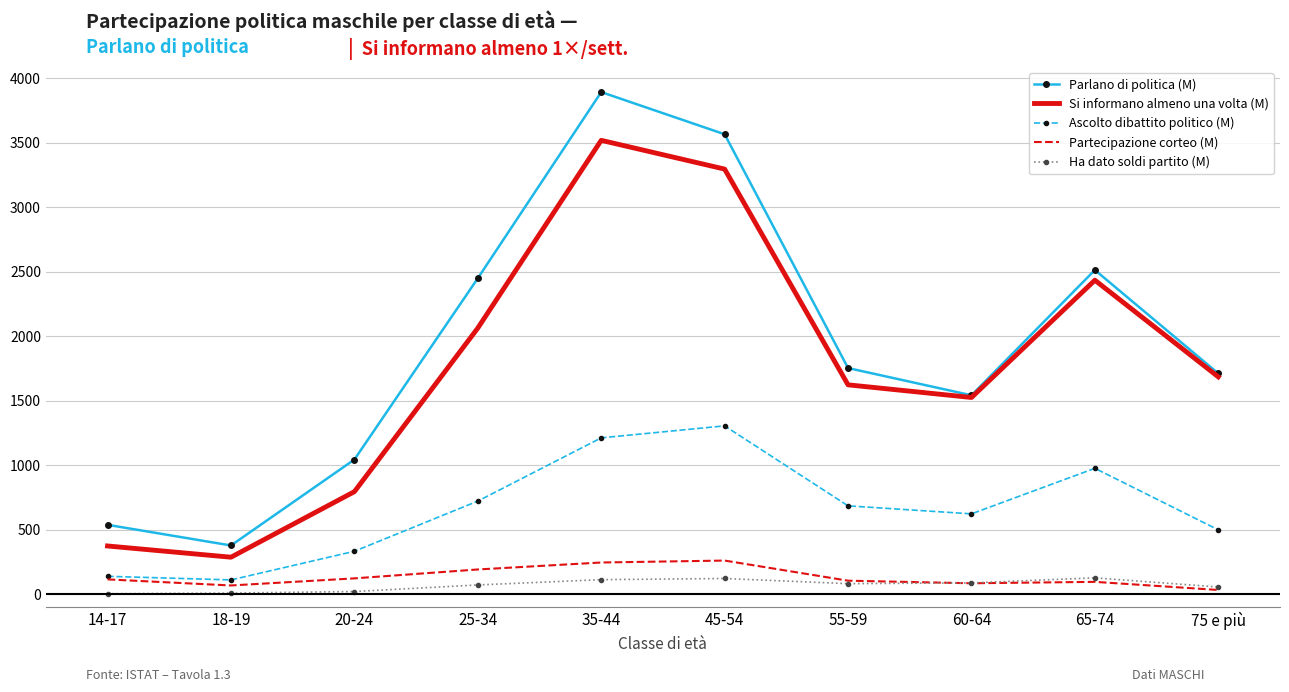

True or false: Partecipazione corteo (M) has a value of 75 at 45-54.

False